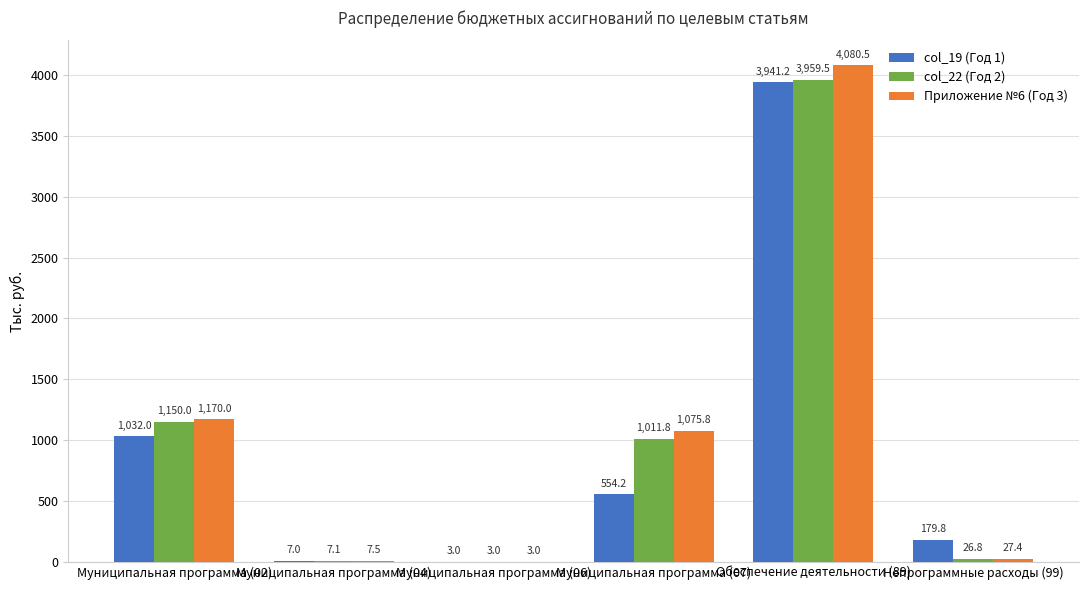

What value does the col_19 (Год 1) series have at Непрограммные расходы (99)?

179.8